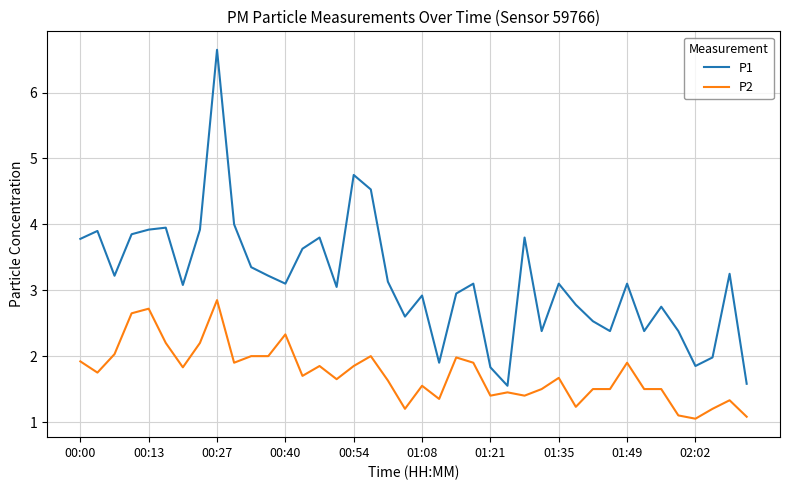

List the series in order of their peak value, lowest first.

P2, P1